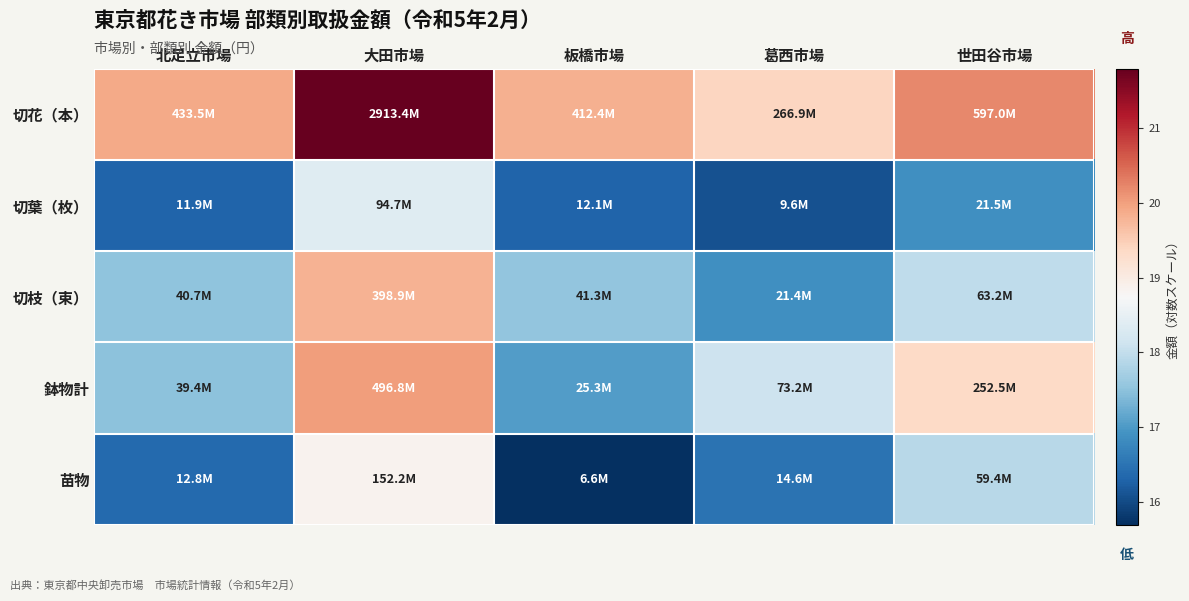

What is the total value across all series at 北足立市場?

87.6